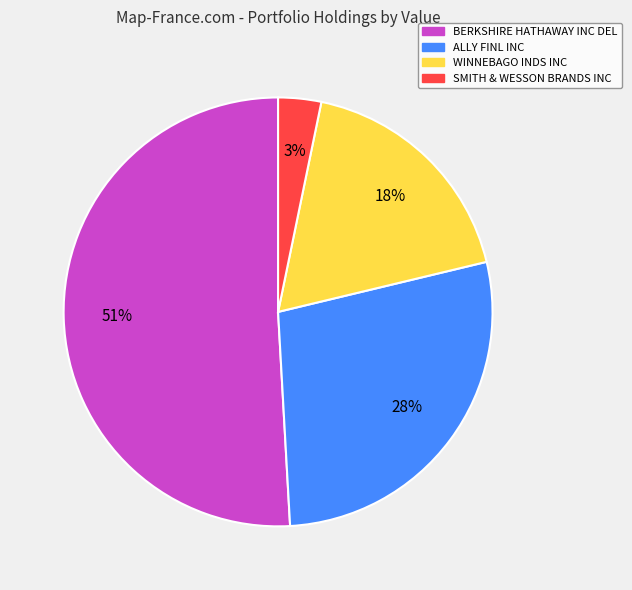

The BERKSHIRE HATHAWAY INC DEL slice represents 62% of the pie. True or false?

False